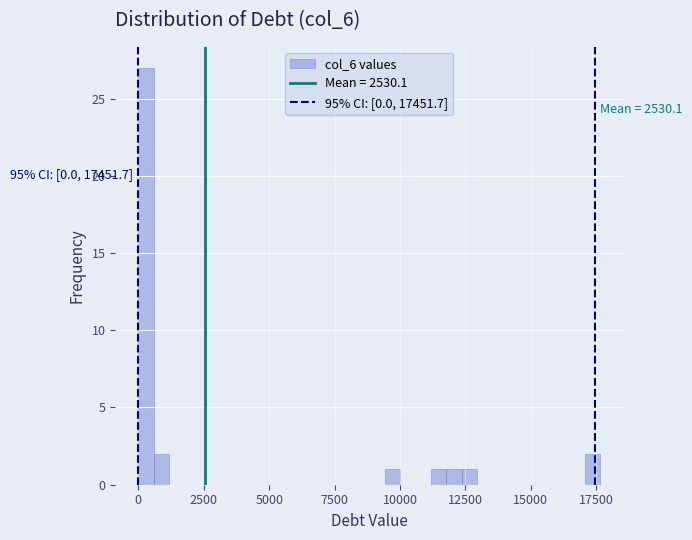

Read against the x-axis, roughly where is the centre of the tallest bar?

500